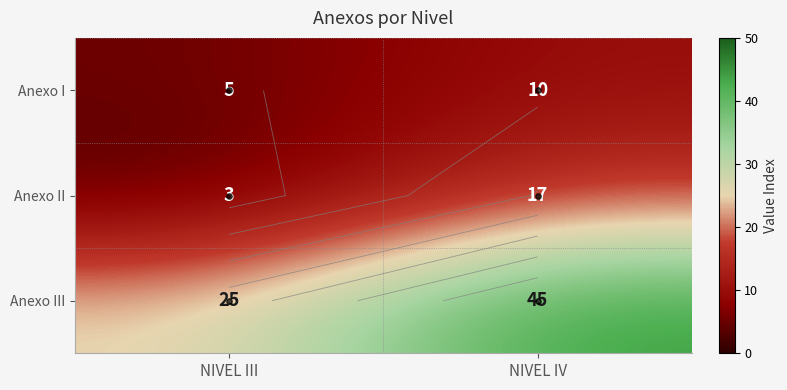

What is the highest value of the Anexo III series?

45